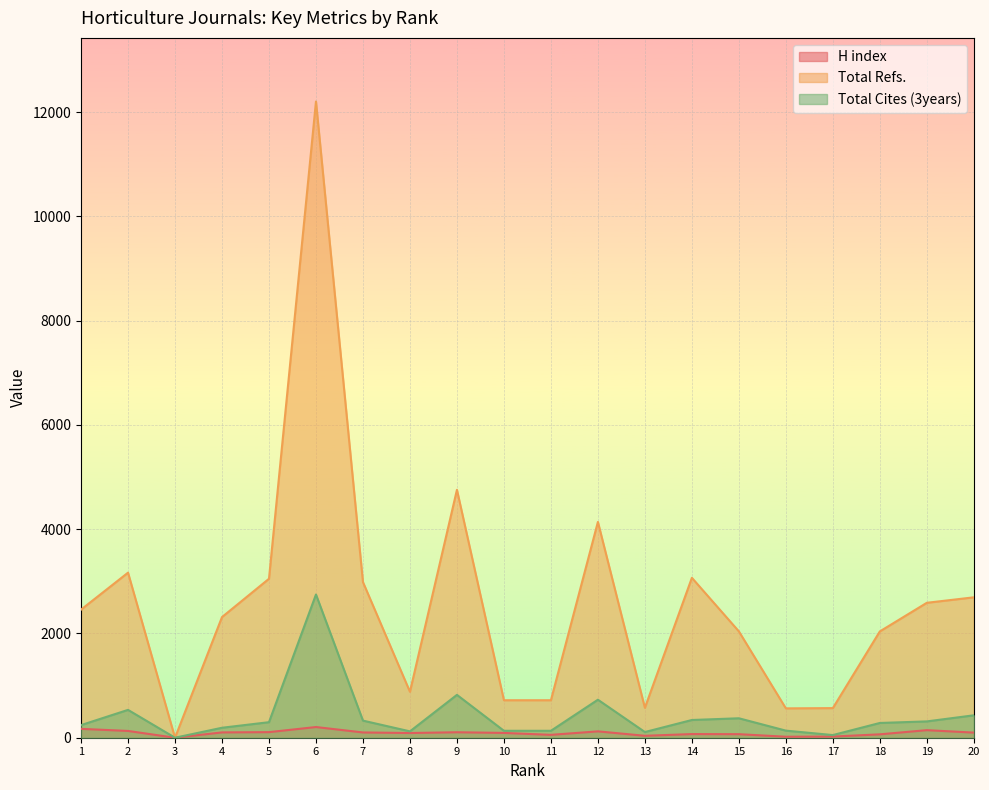

The H index series shows 20 at 14. True or false?

False